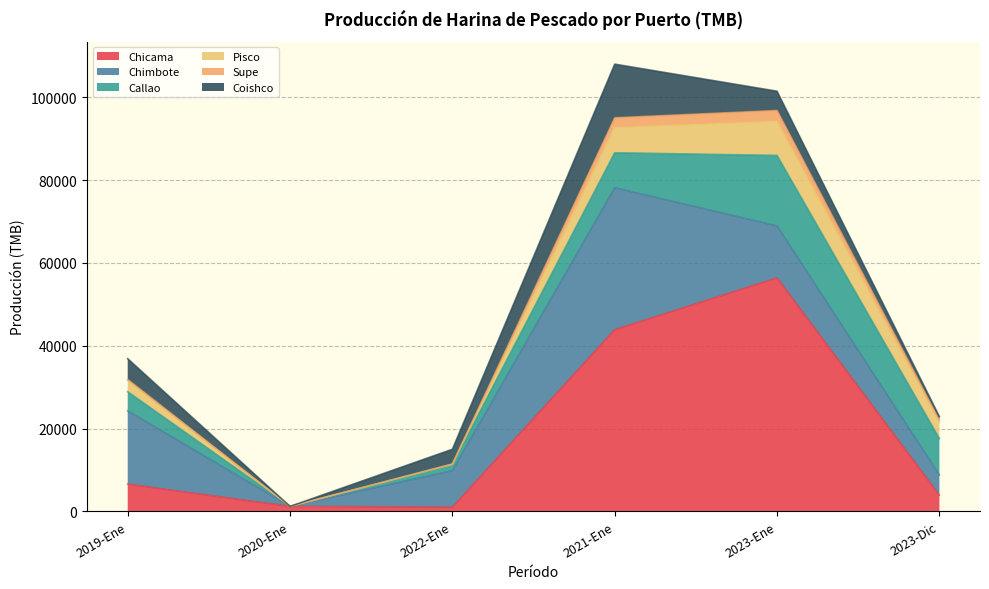

How many lines are shown in the chart?

6